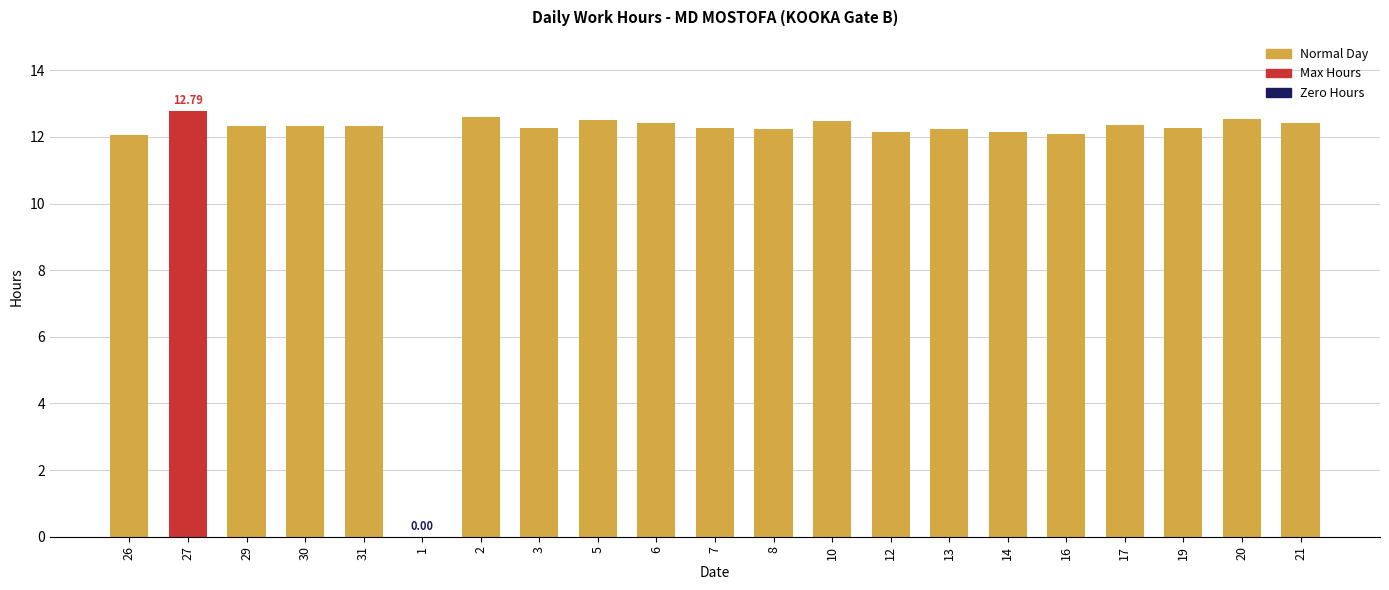

Does the chart contain stacked bars?

No